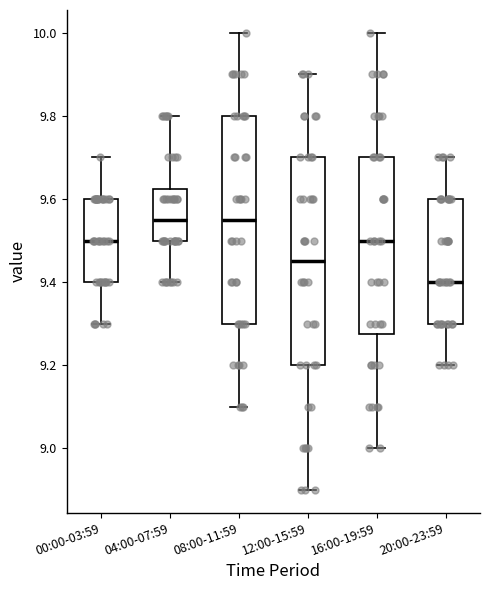

Reading left to right, transcribe this box plot: for each box, give where its median line is, the range the box spans, and where its two whiskers end, as read against the y-axis. The values are not printed on the chart, so give them approximately, as read against the axis.

00:00-03:59: median 9.50, box 9.40 to 9.60, whiskers 9.30 to 9.70
04:00-07:59: median 9.56, box 9.50 to 9.62, whiskers 9.40 to 9.80
08:00-11:59: median 9.56, box 9.30 to 9.80, whiskers 9.10 to 10.00
12:00-15:59: median 9.46, box 9.20 to 9.70, whiskers 8.90 to 9.90
16:00-19:59: median 9.50, box 9.28 to 9.70, whiskers 9.00 to 10.00
20:00-23:59: median 9.40, box 9.30 to 9.60, whiskers 9.20 to 9.70